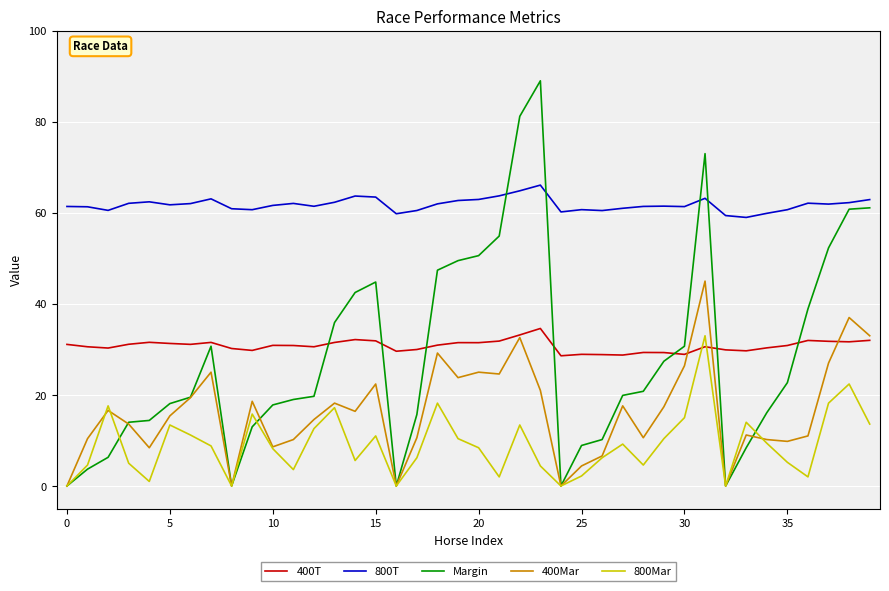

What is the sum of all 400T values?

1231.1